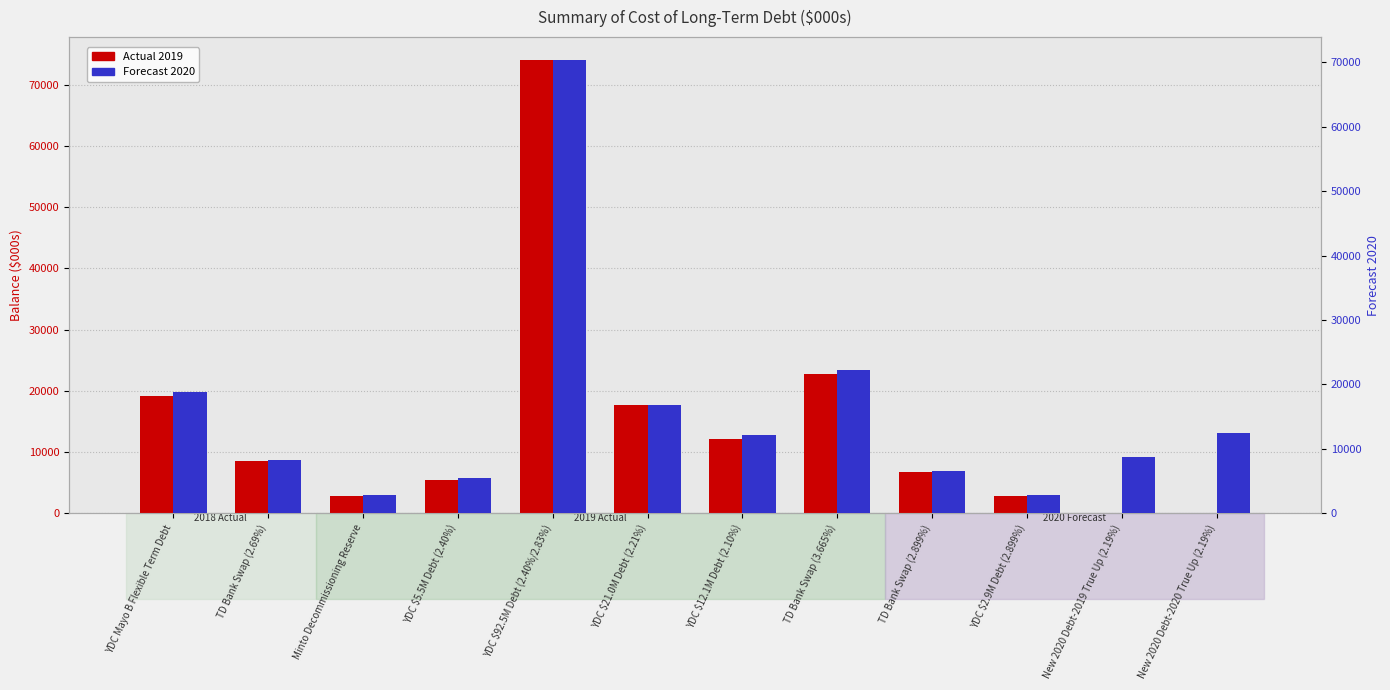

What is the value of the Actual 2019 bar at the 3rd from the left?

2769.2